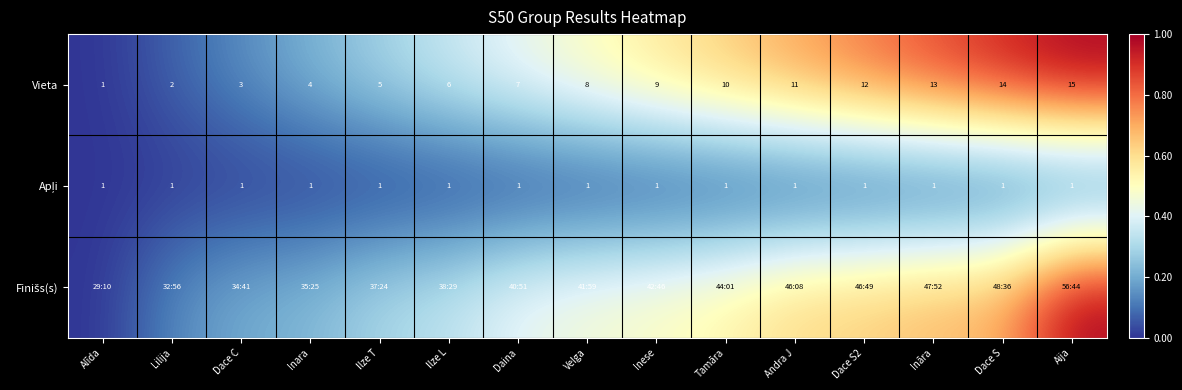

Where is Vieta nearest to the value 8?

Velga